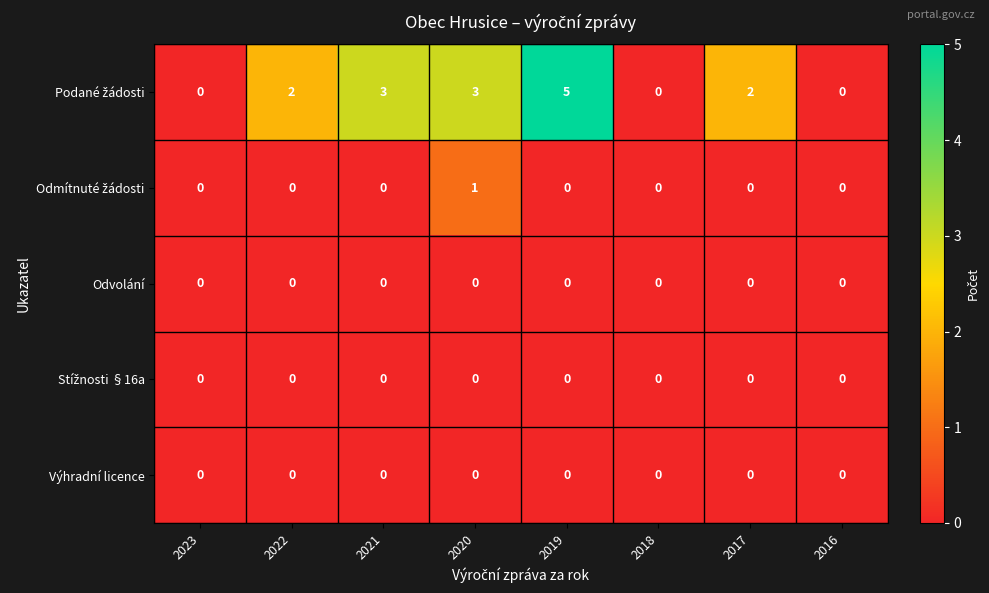

True or false: Odvolání has a value of 0 at 2023.

True